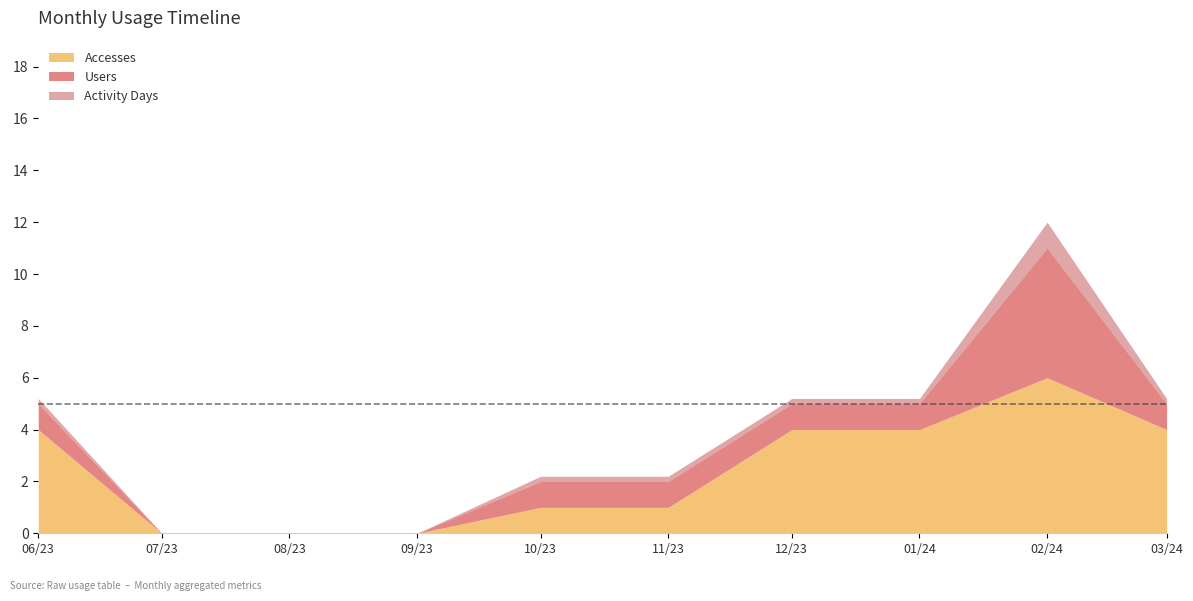

True or false: Activity Days and Accesses cross at least once.

False